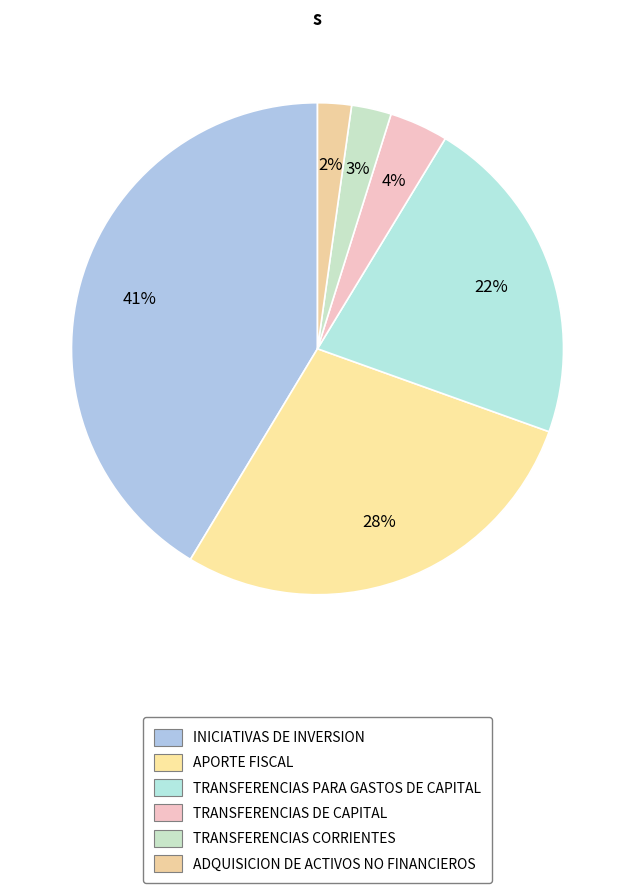

Does TRANSFERENCIAS PARA GASTOS DE CAPITAL represent more than half of the total?

No